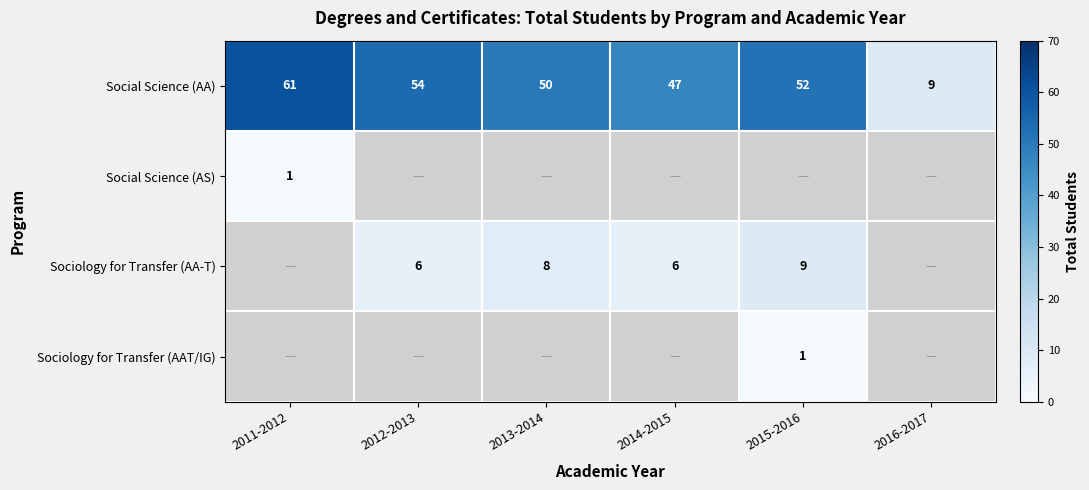

Which has a higher value, 2015-2016 or 2011-2012?

2011-2012